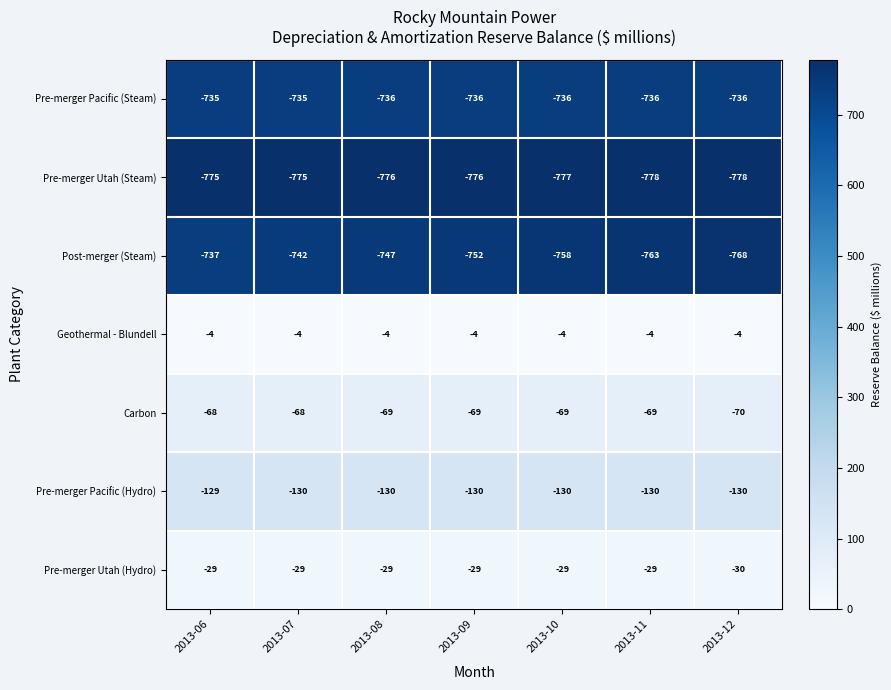

What is the difference between the highest and lowest values at 2013-12?

774